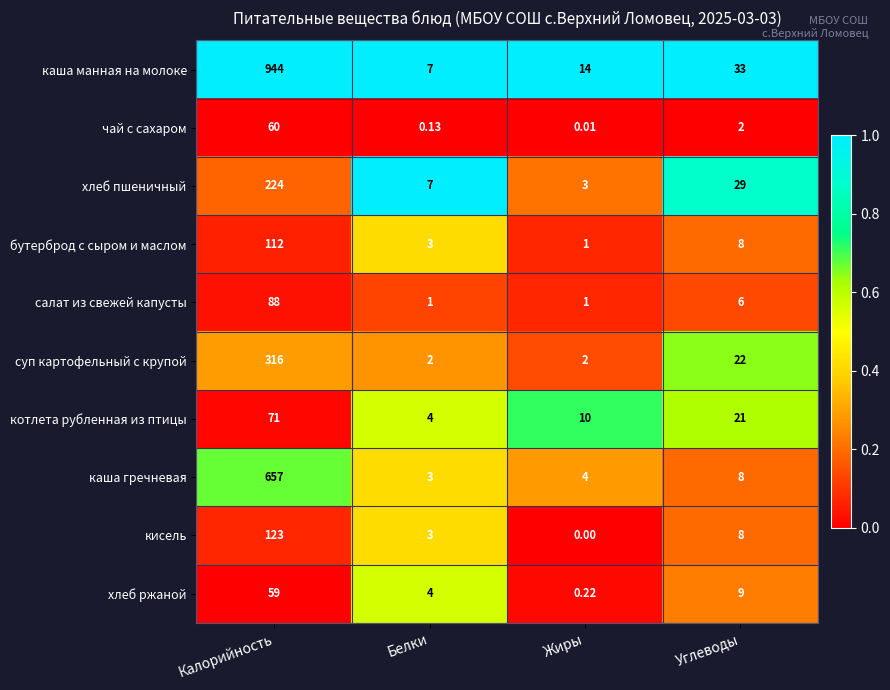

Which series has the widest spread of values?

каша манная на молоке